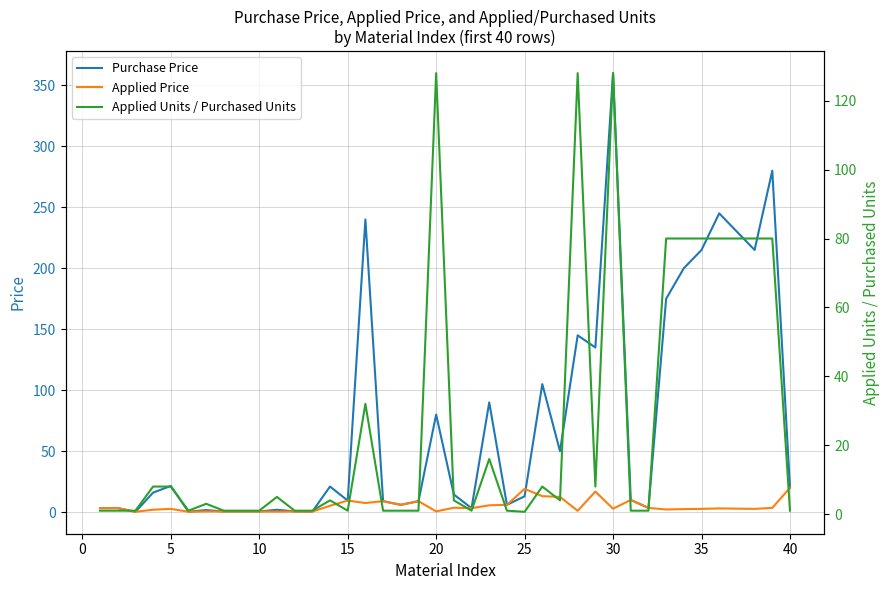

Which category has the highest value in the Purchase Price series?

30